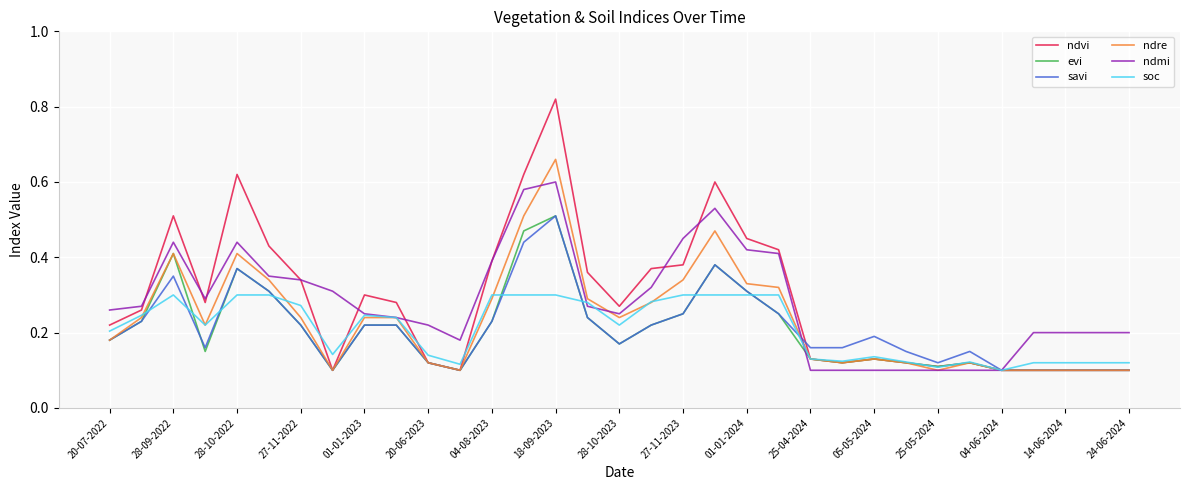

Which series has the largest range (max minus min)?

ndvi